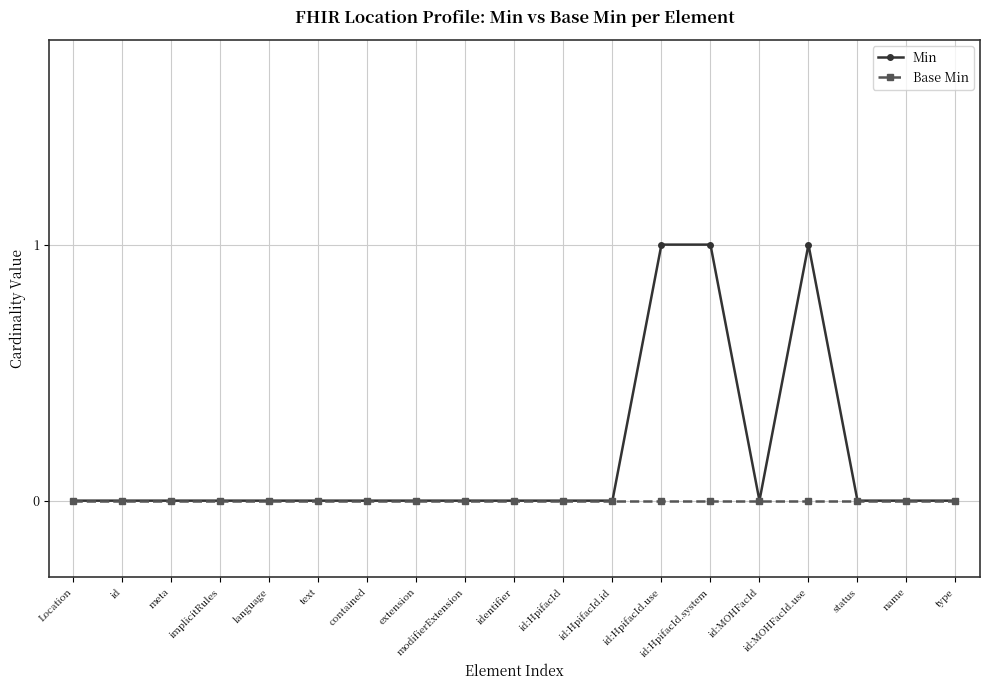

What is the label of the 11th point from the left?

id:HpifacId